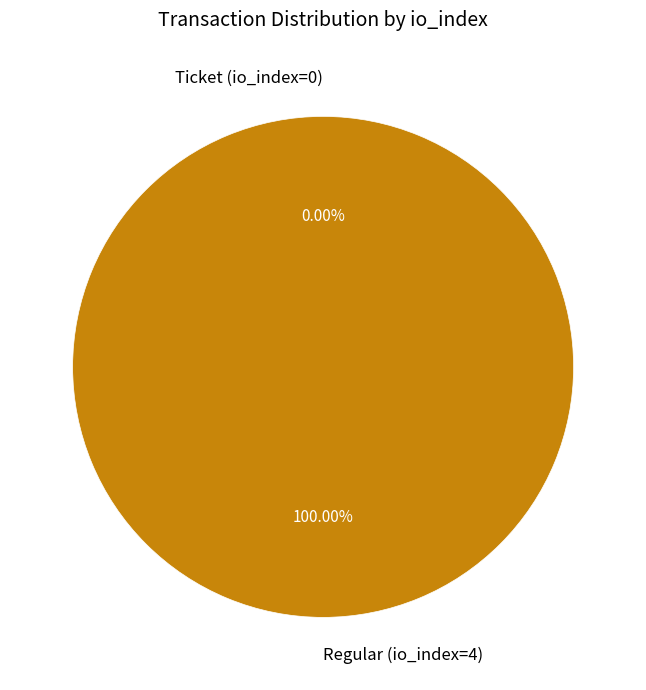

Is it true that Regular (io_index=4) is 100% of the pie?

True